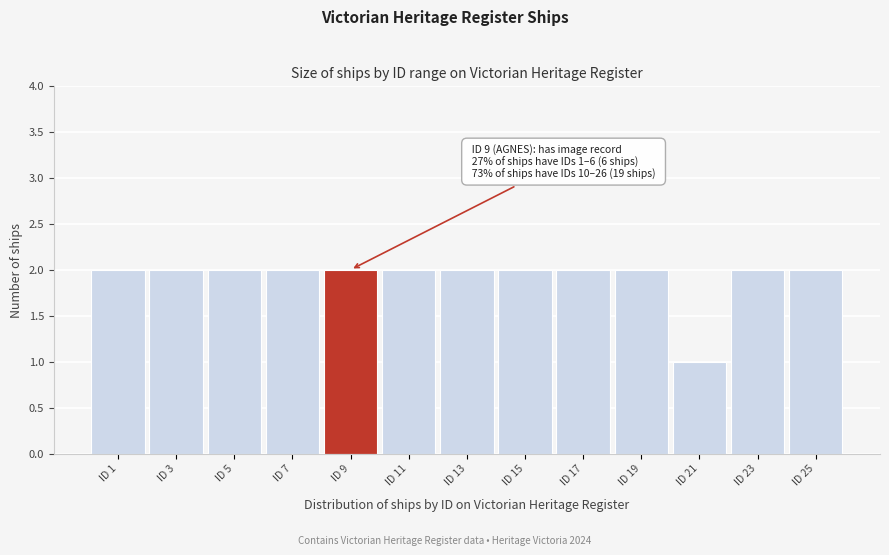

Reading right to left, transcribe all the data shown in this chart.

ID 25=2	ID 23=2	ID 21=1	ID 19=2	ID 17=2	ID 15=2	ID 13=2	ID 11=2	ID 9=2	ID 7=2	ID 5=2	ID 3=2	ID 1=2